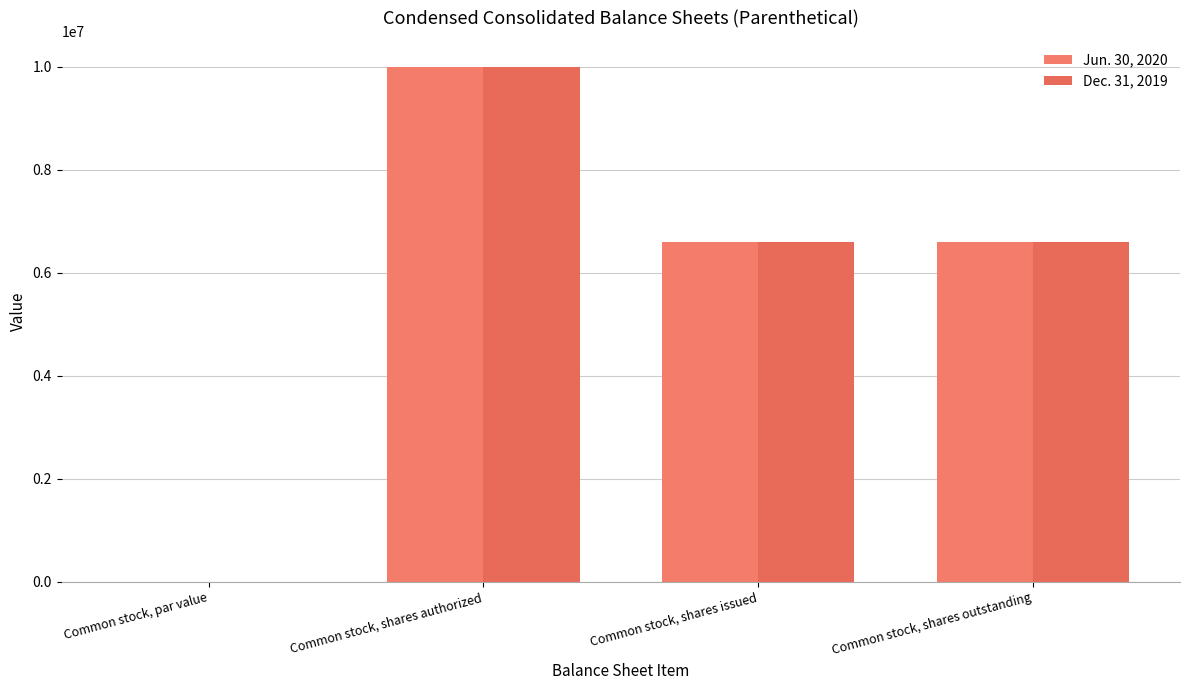

How many series are shown in this chart?

2